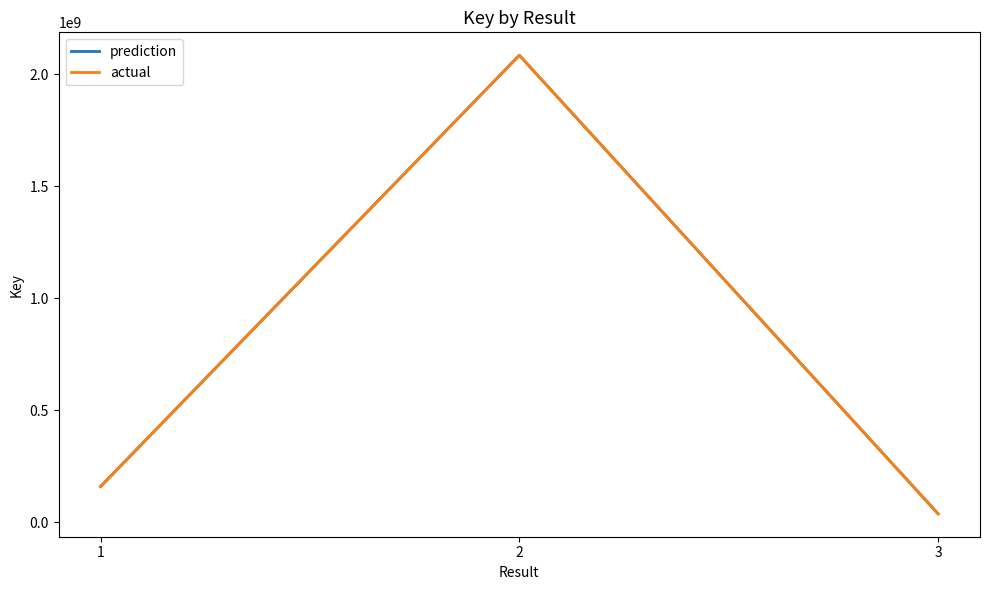

What is the highest value of the prediction series?

2084541569